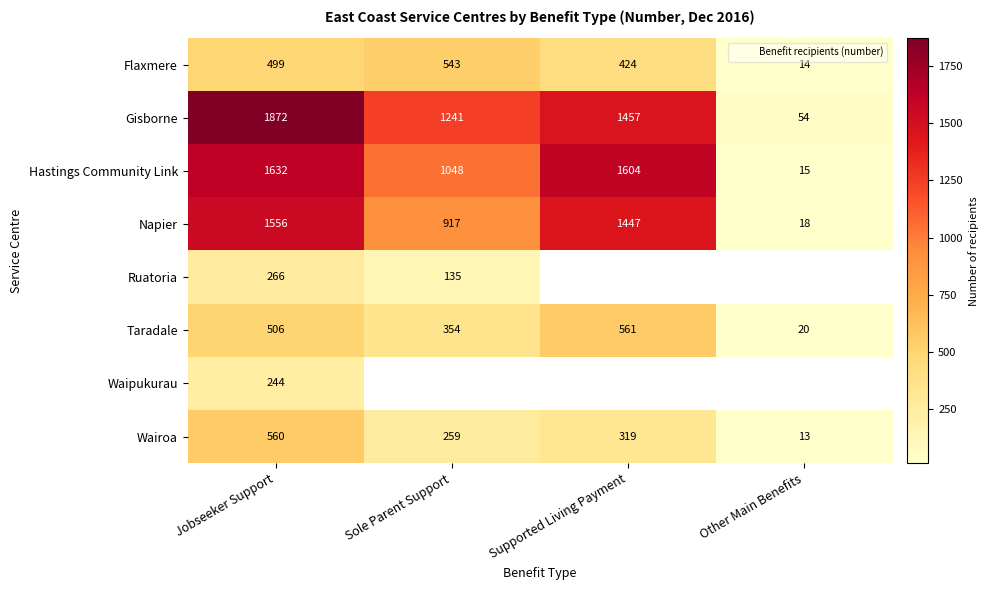

Count the Wairoa values in the range 259 to 560.

3